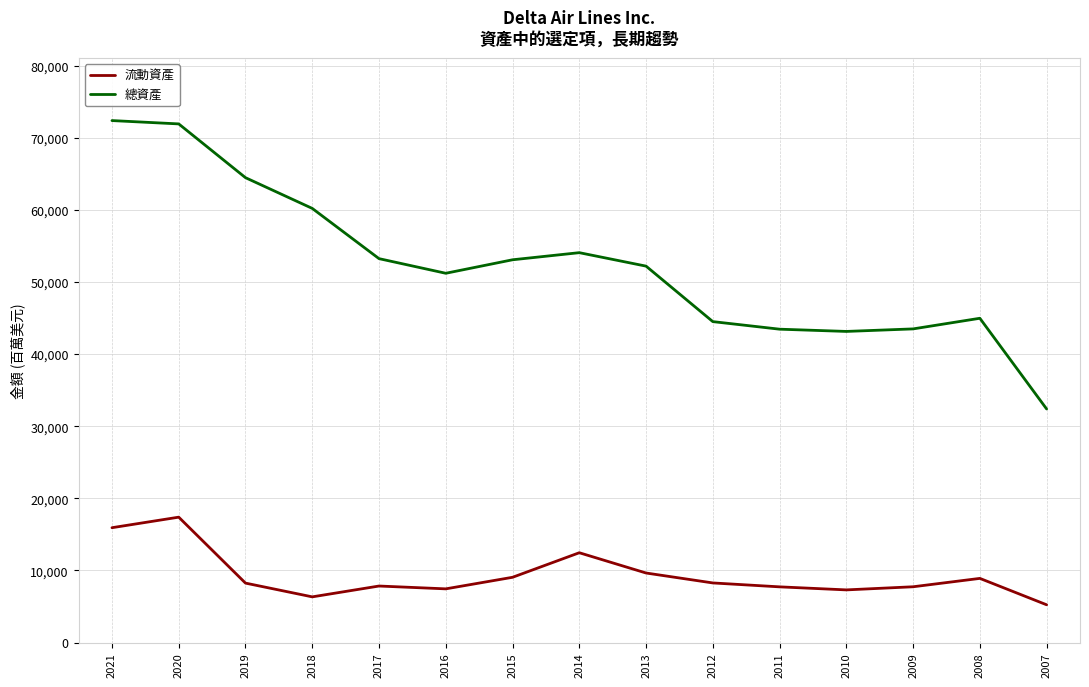

True or false: 流動資產 has more than 0 points higher than both neighbors.

True